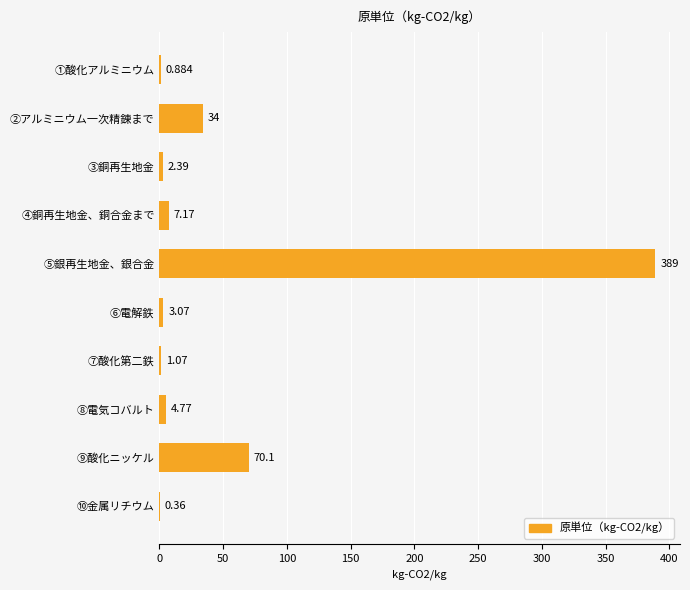

Where is the data nearest to the value 194?

⑨酸化ニッケル